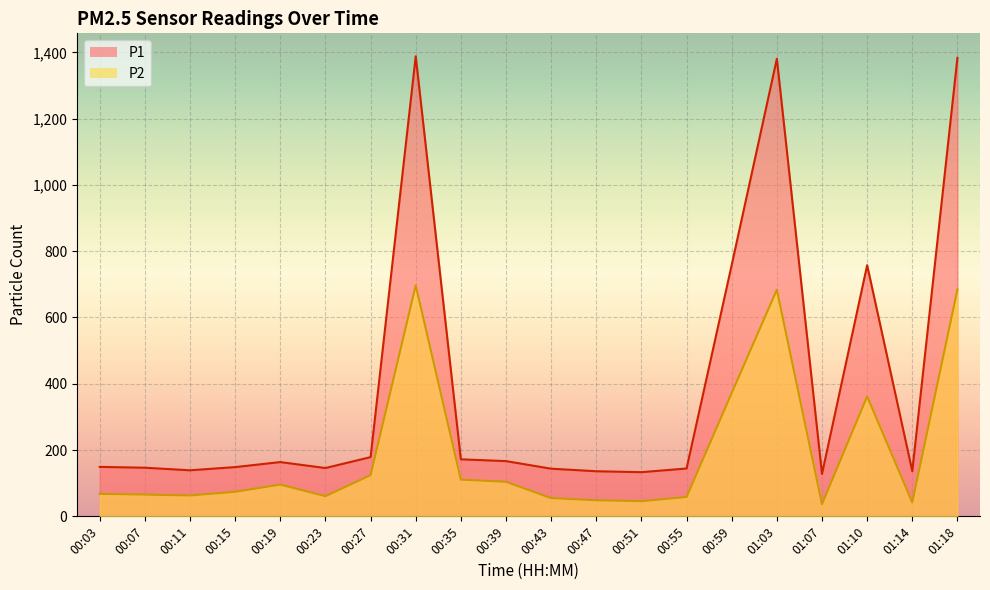

What is the value of the P2 point at the 17th from the left?

36.6